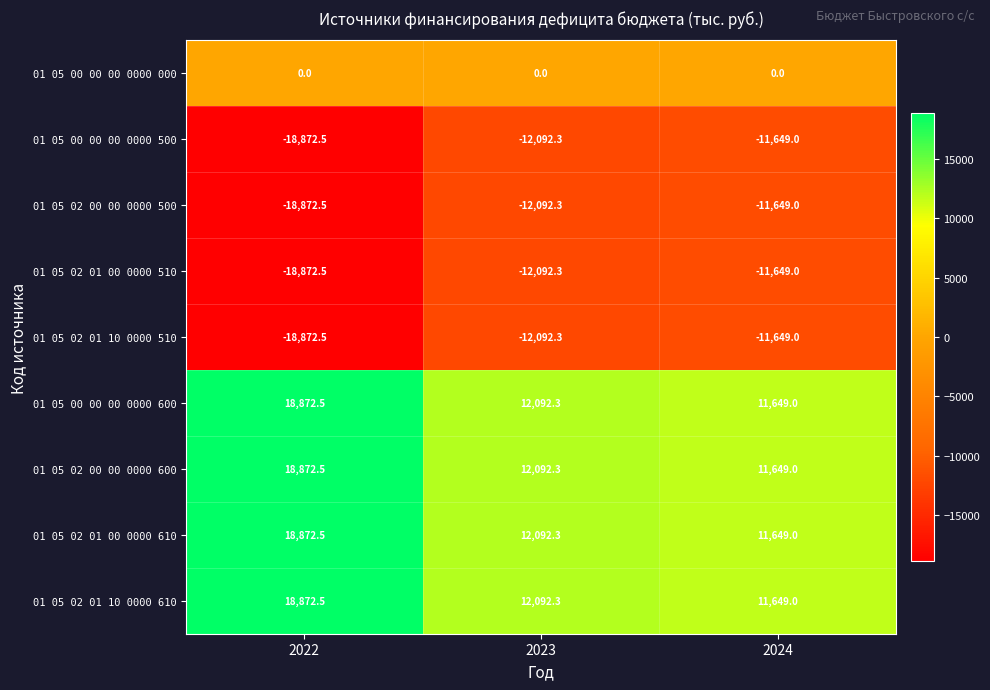

Reading left to right, what are all the values shown in this chart?

01 05 00 00 00 0000 000: 0.0	0.0	0.0
01 05 00 00 00 0000 500: -18872.5	-12092.3	-11649.0
01 05 02 00 00 0000 500: -18872.5	-12092.3	-11649.0
01 05 02 01 00 0000 510: -18872.5	-12092.3	-11649.0
01 05 02 01 10 0000 510: -18872.5	-12092.3	-11649.0
01 05 00 00 00 0000 600: 18872.5	12092.3	11649.0
01 05 02 00 00 0000 600: 18872.5	12092.3	11649.0
01 05 02 01 00 0000 610: 18872.5	12092.3	11649.0
01 05 02 01 10 0000 610: 18872.5	12092.3	11649.0